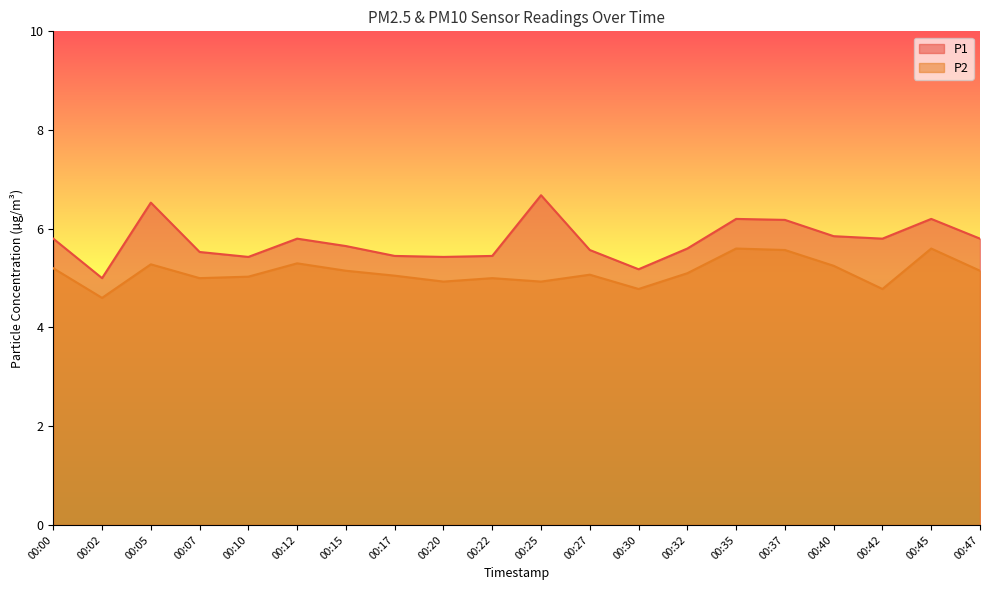

Reading left to right, extract all data points from this chart.

P1: 00:00=5.8	00:02=5.0	00:05=6.5	00:07=5.5	00:10=5.4	00:12=5.8	00:15=5.7	00:17=5.5	00:20=5.4	00:22=5.5	00:25=6.7	00:27=5.6	00:30=5.2	00:32=5.6	00:35=6.2	00:37=6.2	00:40=5.8	00:42=5.8	00:45=6.2	00:47=5.8
P2: 00:00=5.2	00:02=4.6	00:05=5.3	00:07=5.0	00:10=5.0	00:12=5.3	00:15=5.2	00:17=5.0	00:20=4.9	00:22=5.0	00:25=4.9	00:27=5.1	00:30=4.8	00:32=5.1	00:35=5.6	00:37=5.6	00:40=5.2	00:42=4.8	00:45=5.6	00:47=5.2